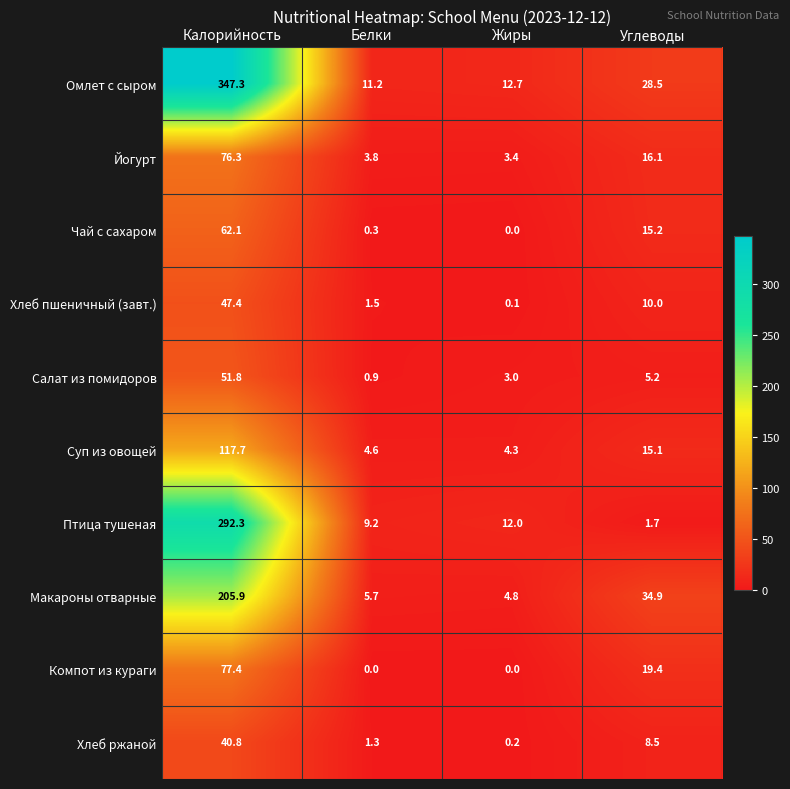

What is the greatest value displayed?

347.3